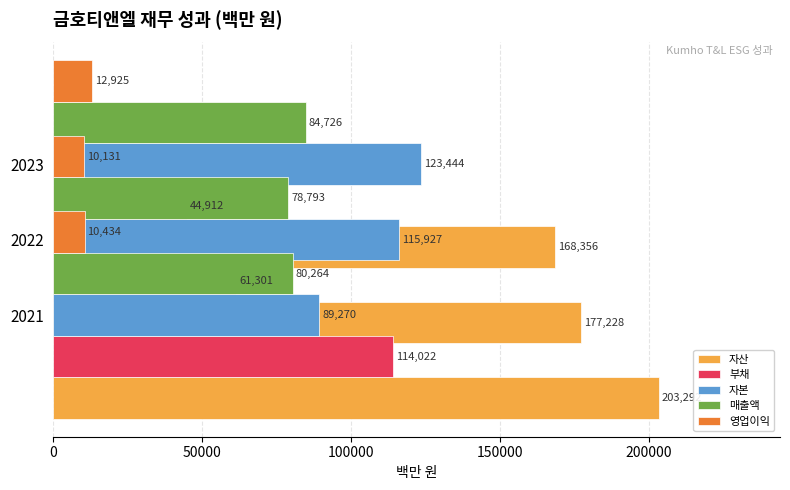

What is the minimum value shown in the chart?

10131